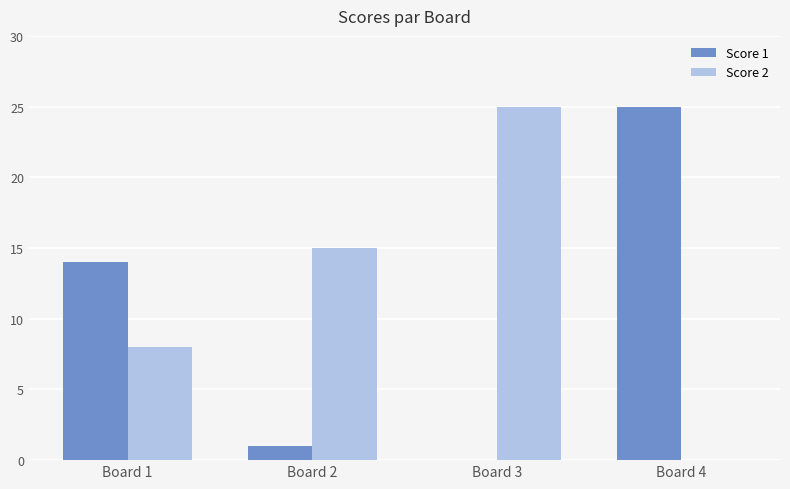

True or false: Score 1 has a value of 14 at Board 1.

True